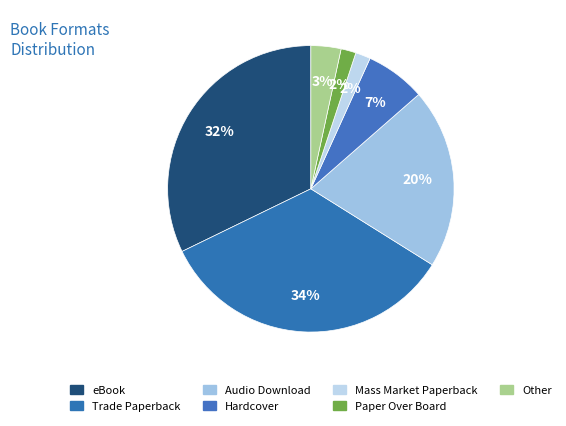

How many slices are in this pie chart?

7